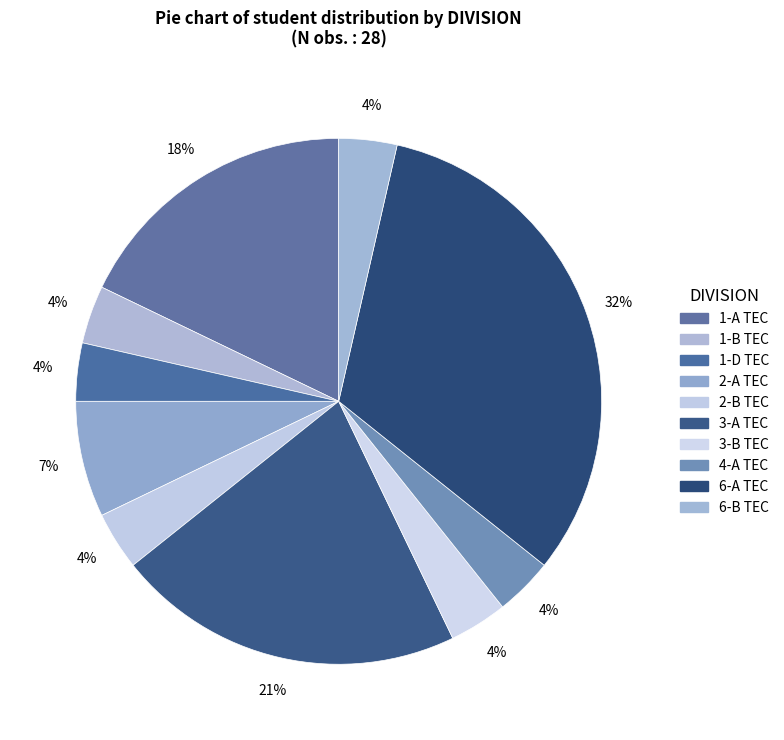

To the nearest percent, what is the average slice percentage?

10%